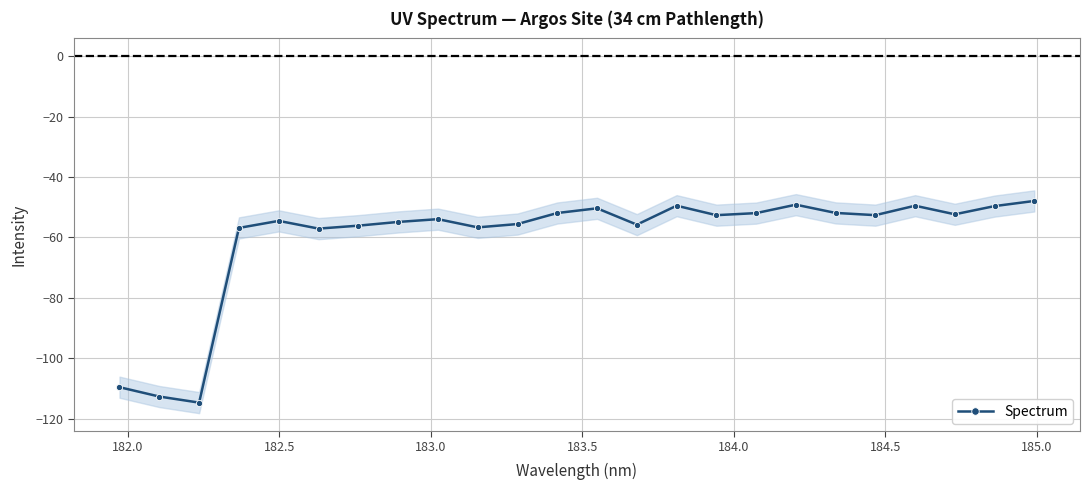

What is the value of the Spectrum point at the 14th from the left?

-55.8